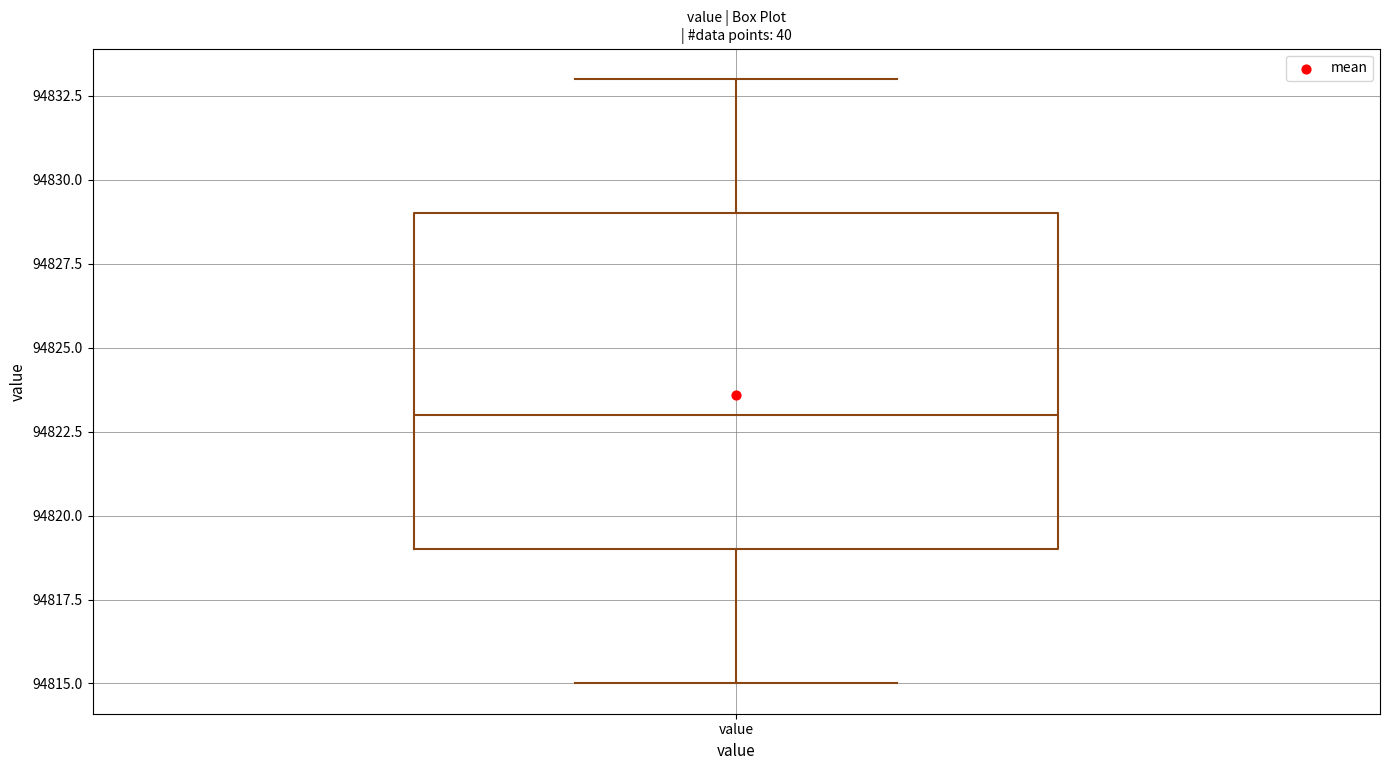

Transcribe this box plot: give where the median line is, the range the box spans, and where the two whiskers end, as read against the y-axis. The values are not printed on the chart, so give them approximately, as read against the axis.

median 94823, box 94819 to 94829, whiskers 94815 to 94833